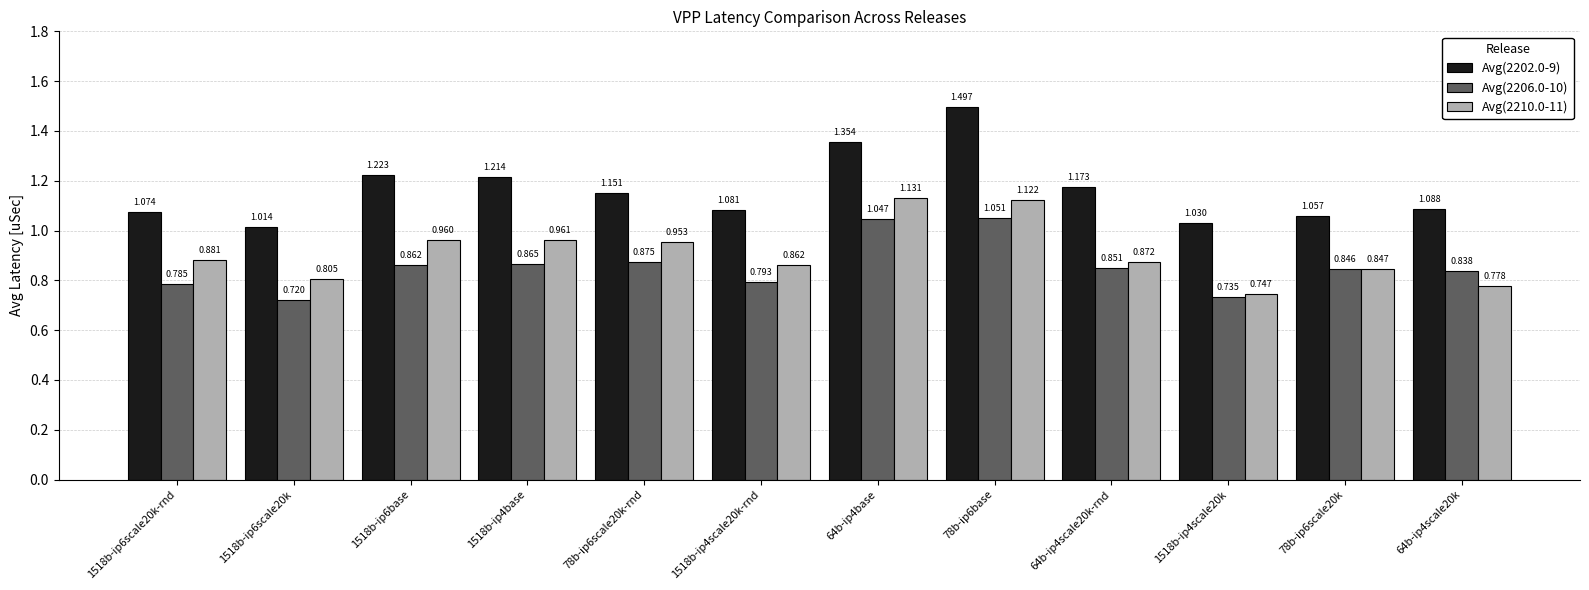

What is the spread (max minus min) of values at 78b-ip6scale20k?

0.2